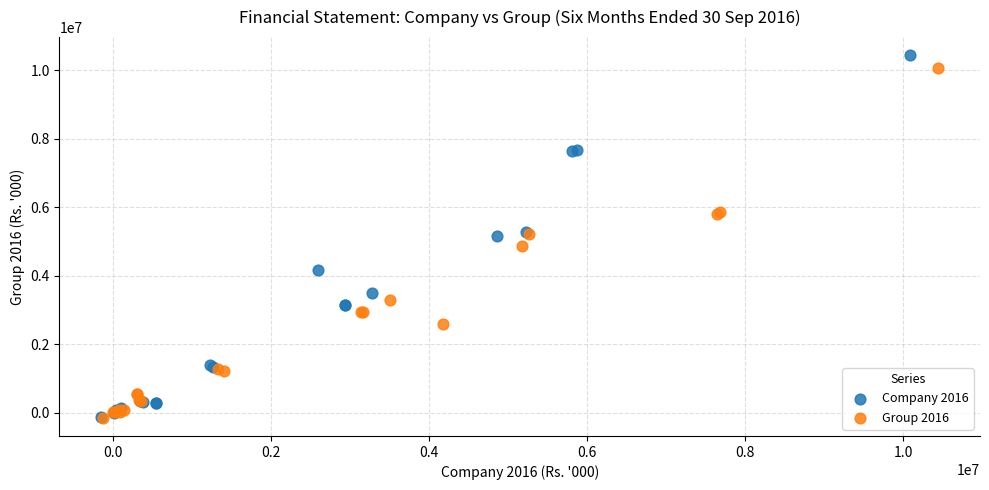

Which series has the widest spread of Y values?

Company 2016